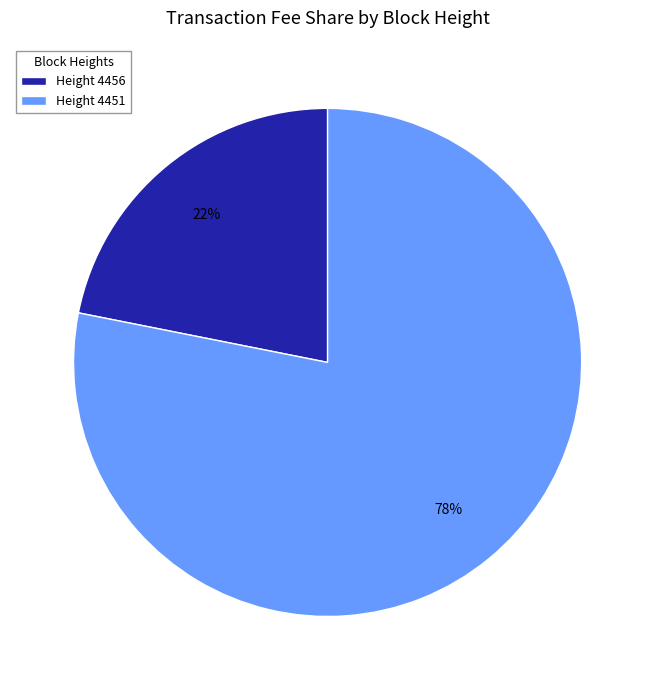

To the nearest percent, what is the combined percentage of Height 4456 and Height 4451?

100%